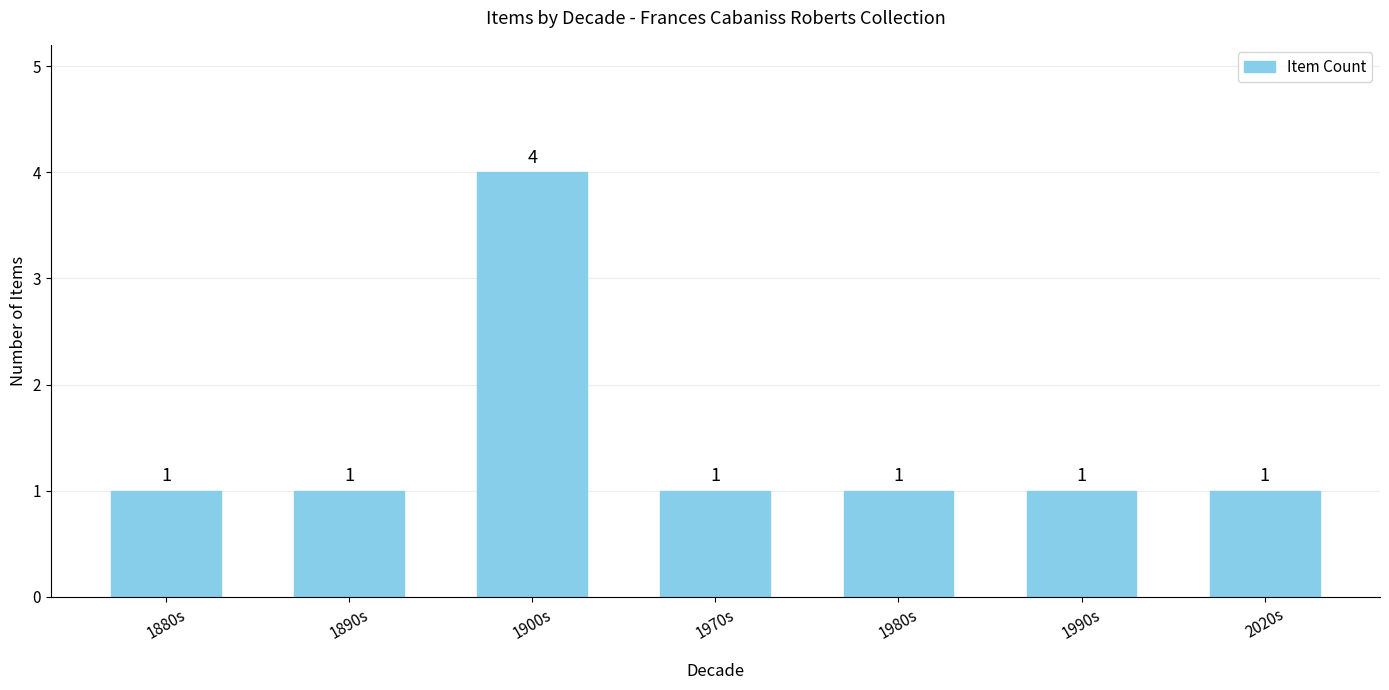

What is the label of the 1st bar from the right?

2020s